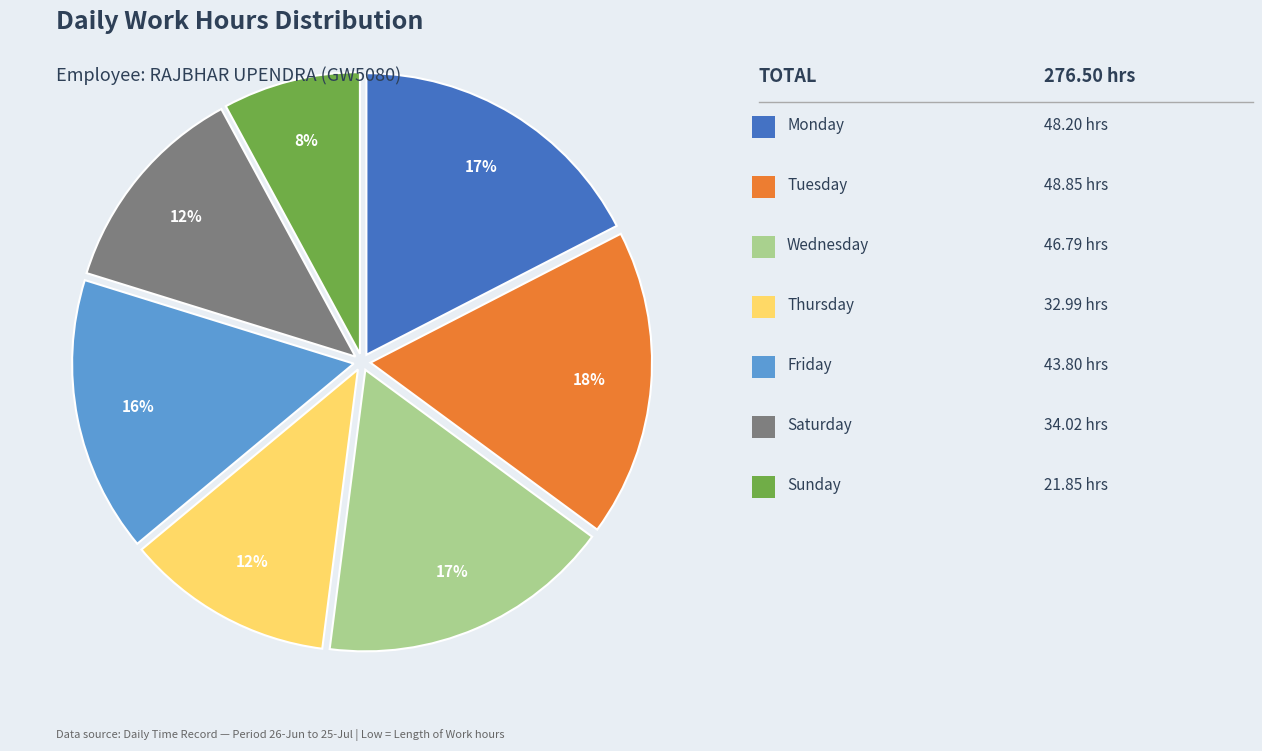

Count the number of slices in the pie.

7